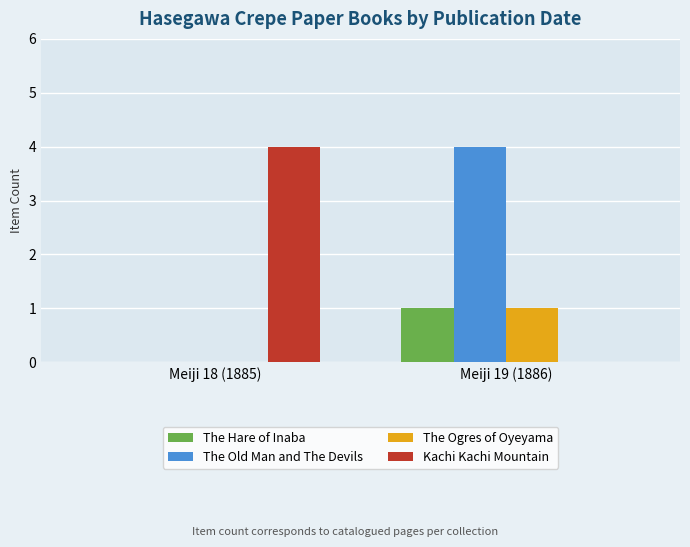

What is the total value across all series at Meiji 18 (1885)?

4